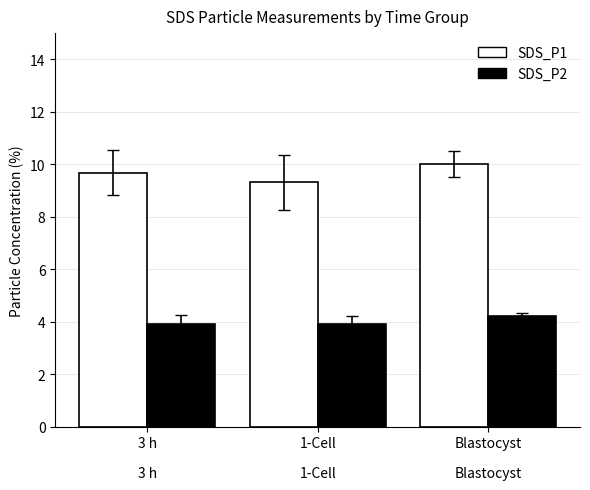

What is the lowest value of the SDS_P2 series?

3.9